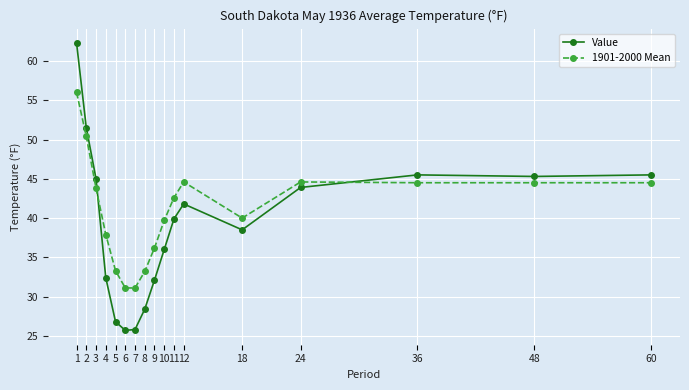

What is the difference between the highest and lowest values at 7?

5.3